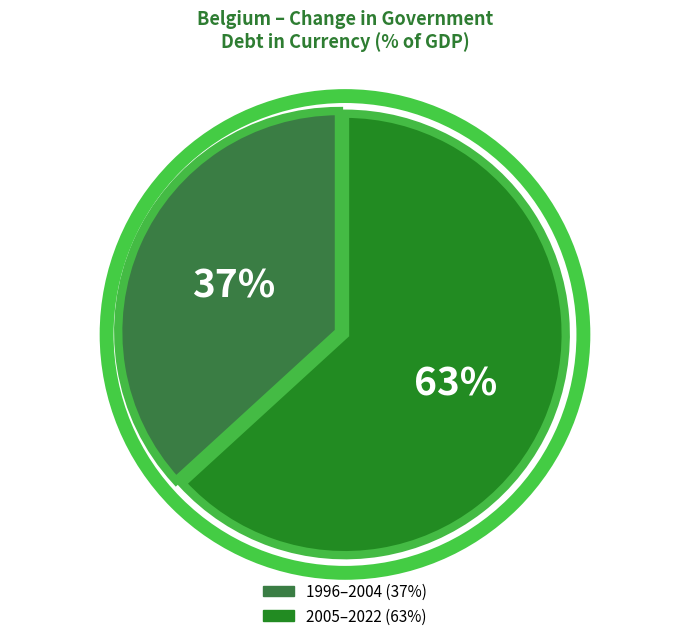

To the nearest percent, what is the difference between the largest and smallest slice percentages?

26%